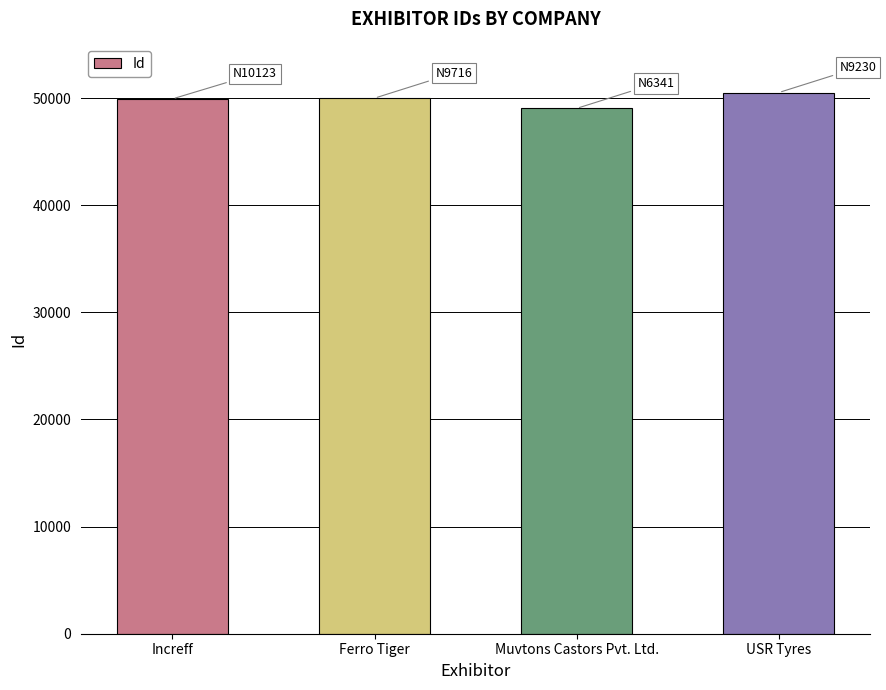

What is the difference between the maximum and second lowest values?

594